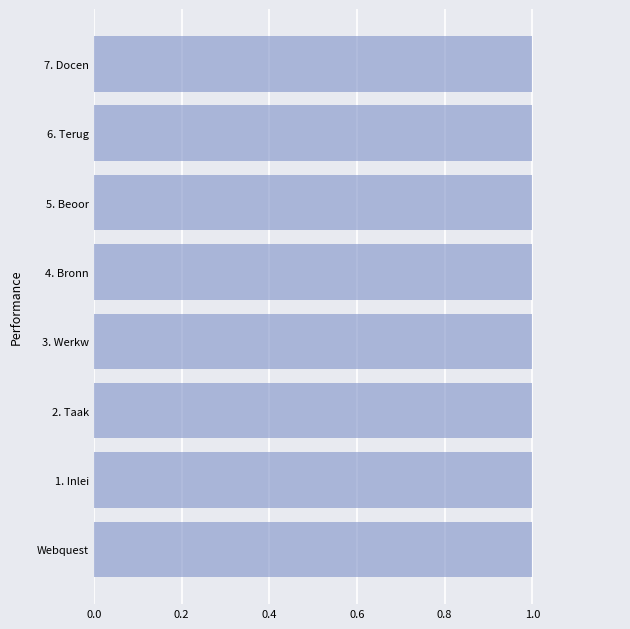

How many bars are there in total?

8